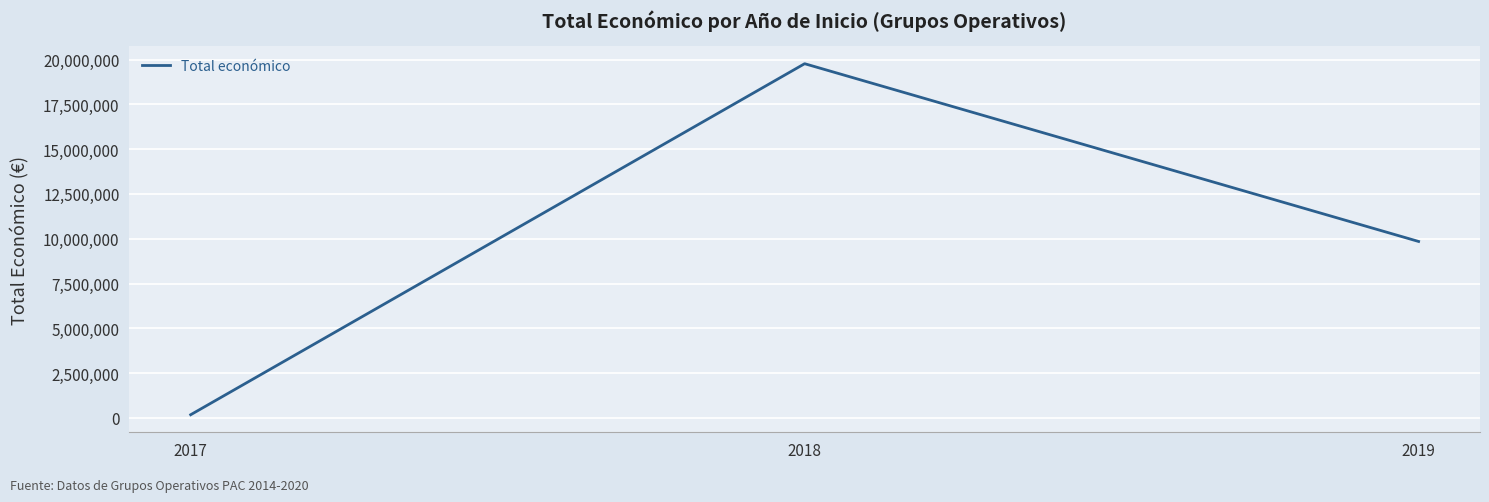

Which has a higher value, 2019 or 2018?

2018